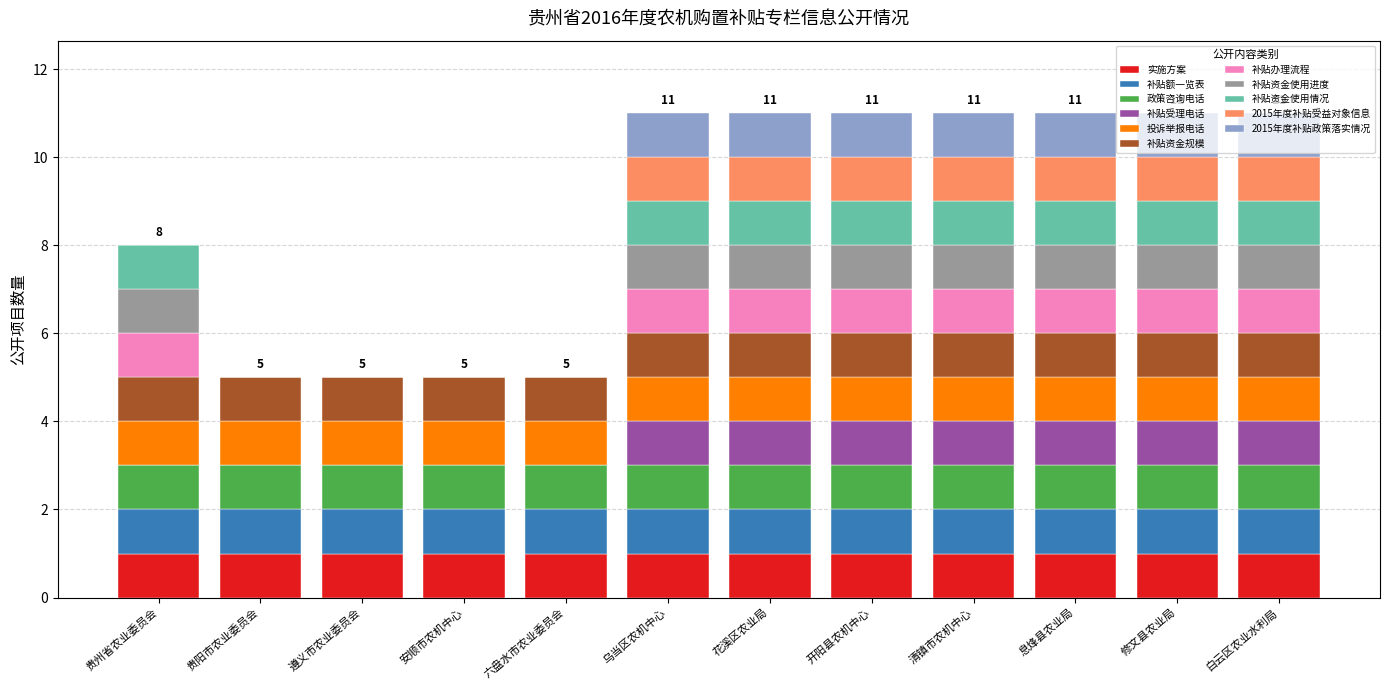

What is the sum of all 实施方案 values?

12